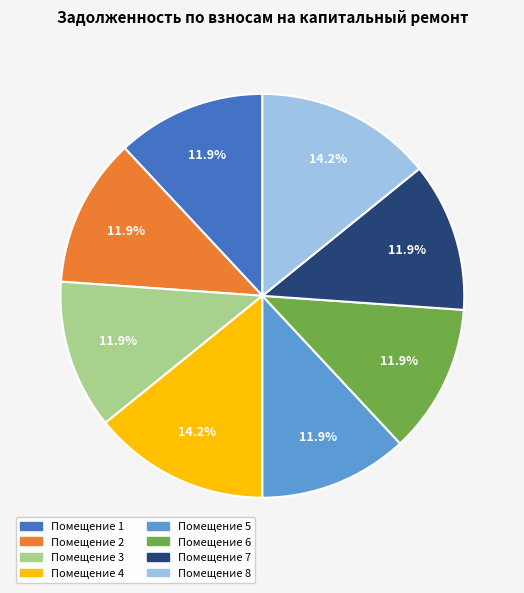

Is there any slice that represents more than half of the pie?

No